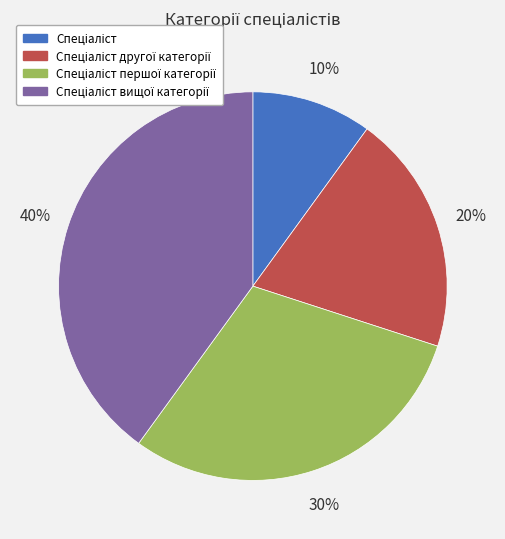

To the nearest percent, what is the average slice percentage?

25%